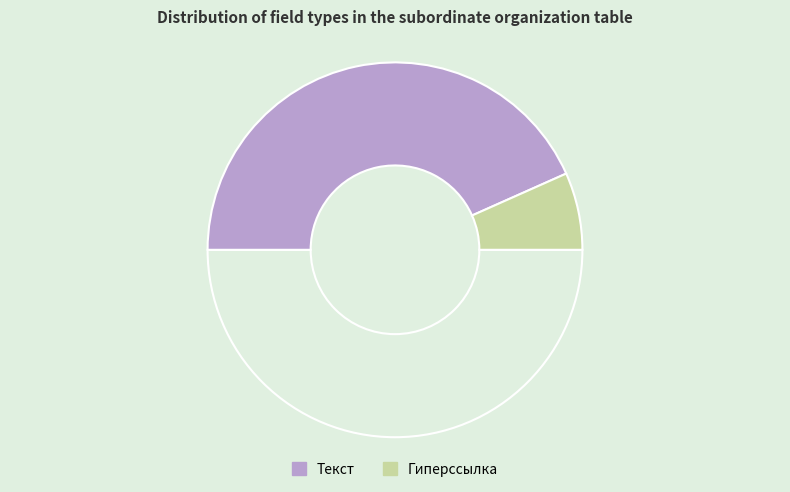

Which category has the biggest portion of the pie?

Текст